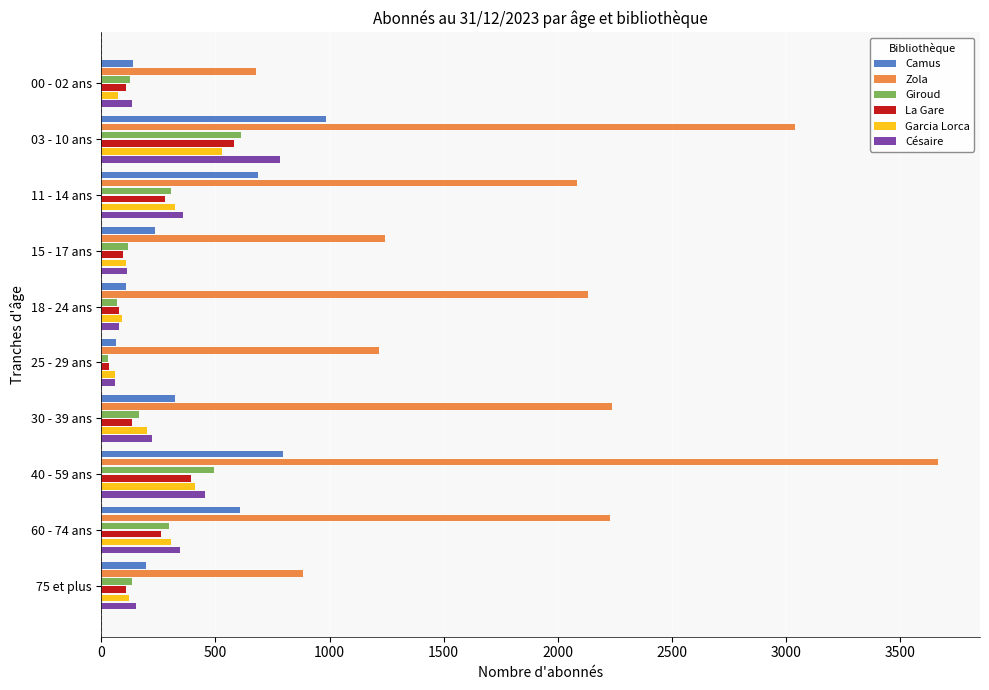

How many data points in Camus are less than 324?

5